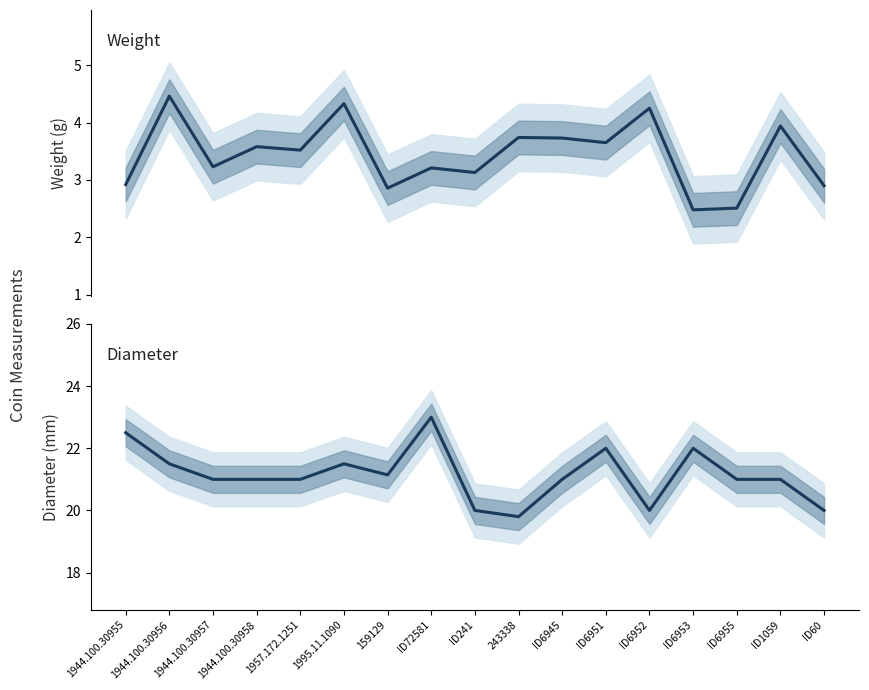

True or false: weight and diameter cross at least once.

False